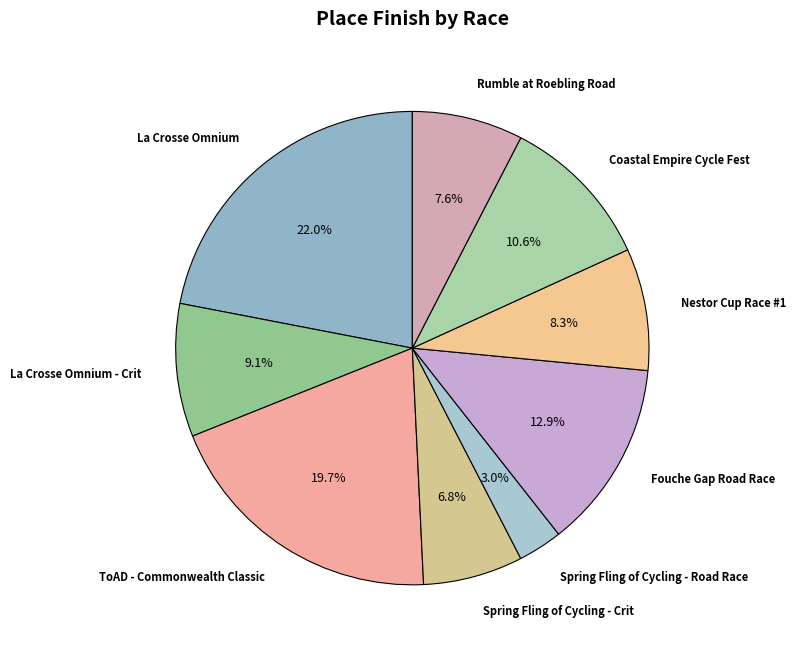

Count the number of slices in the pie.

9